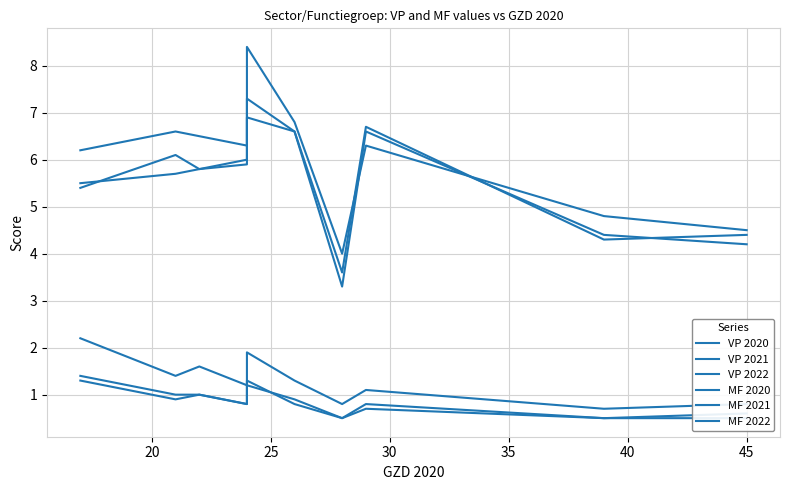

What is the total value across all series at 30?

21.0